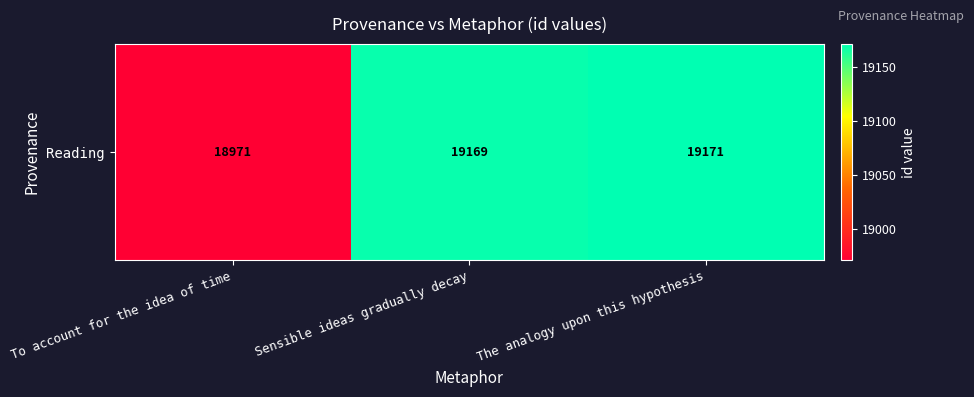

Rank the categories by value from lowest to highest.

To account for the idea of time, Sensible ideas gradually decay, The analogy upon this hypothesis